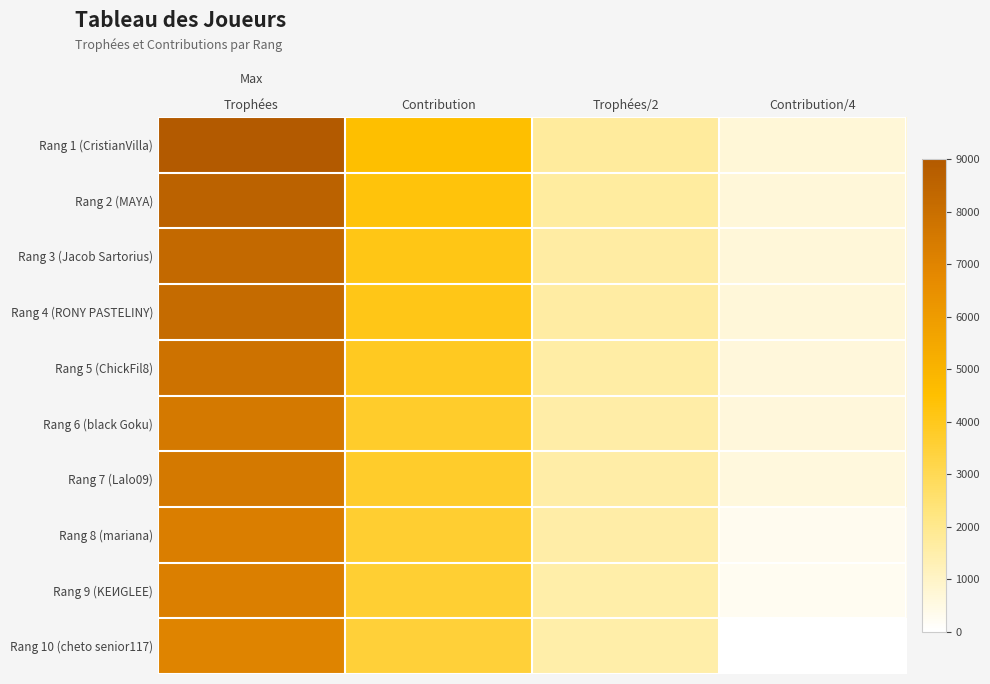

What is the difference between the highest and lowest values at Contribution?

985